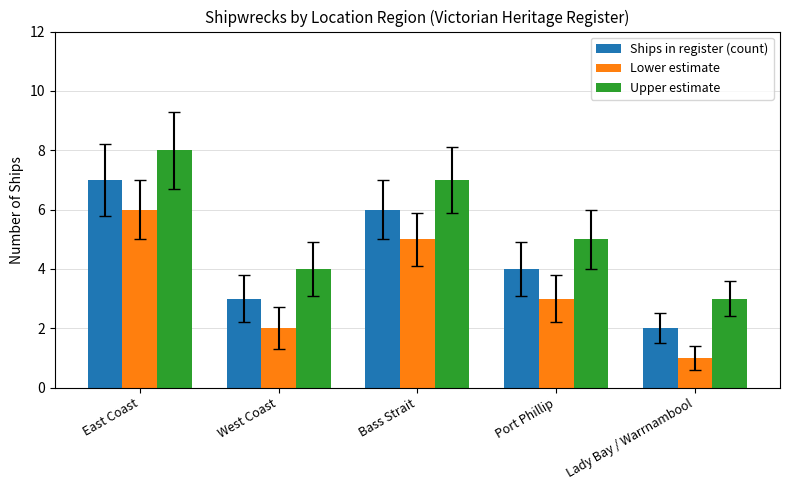

At how many categories does at least one series exceed 6?

2